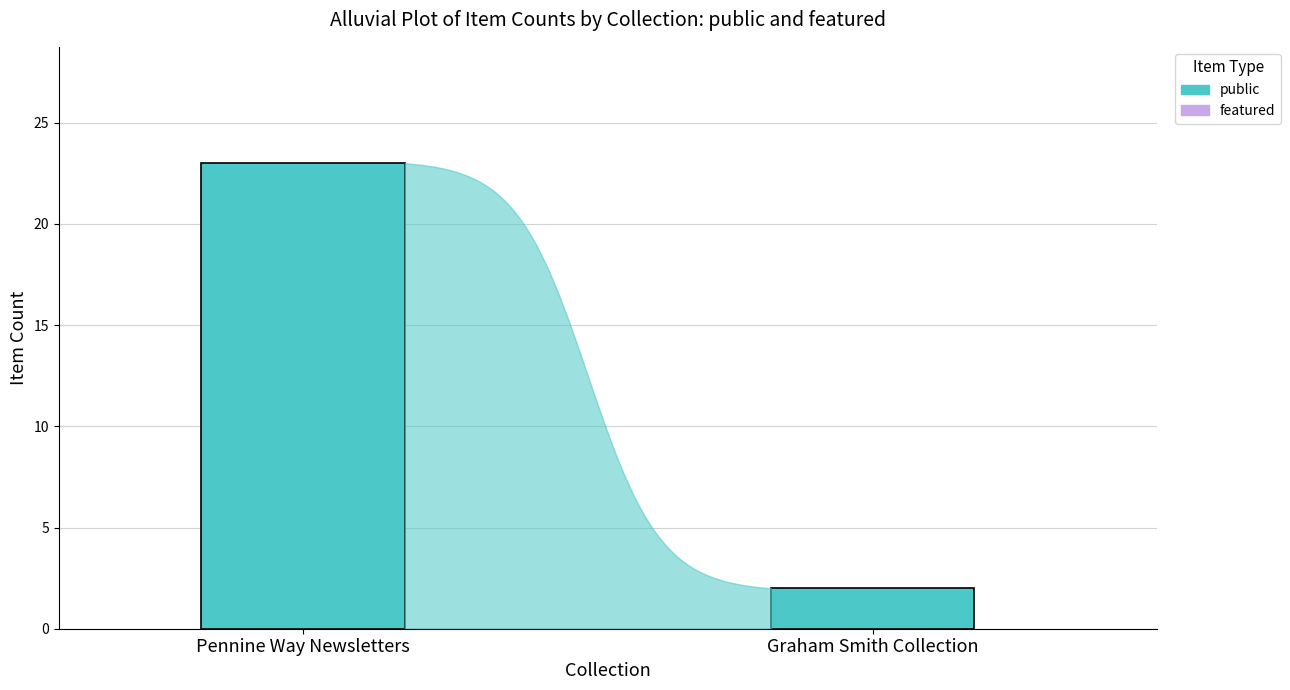

What is the label of the 2nd bar from the left?

Graham Smith Collection